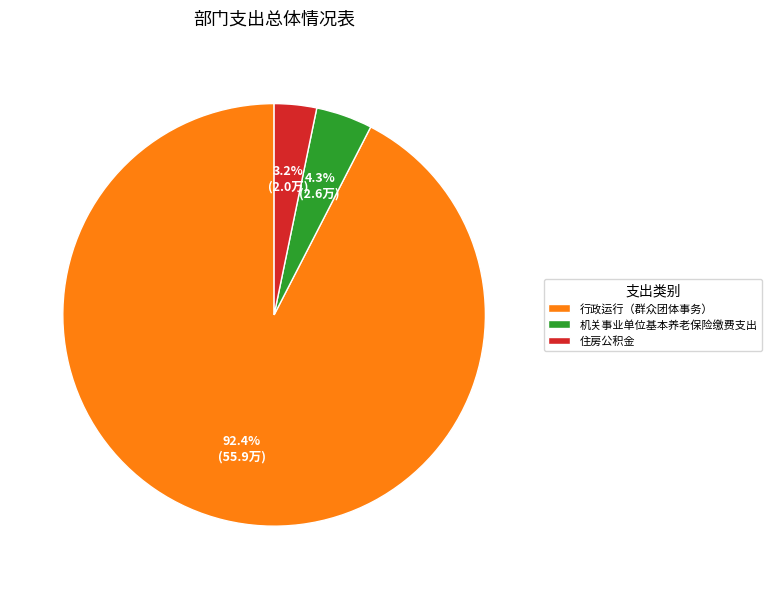

Combined, what portion of the pie is 住房公积金 and 行政运行（群众团体事务）?

95.7%